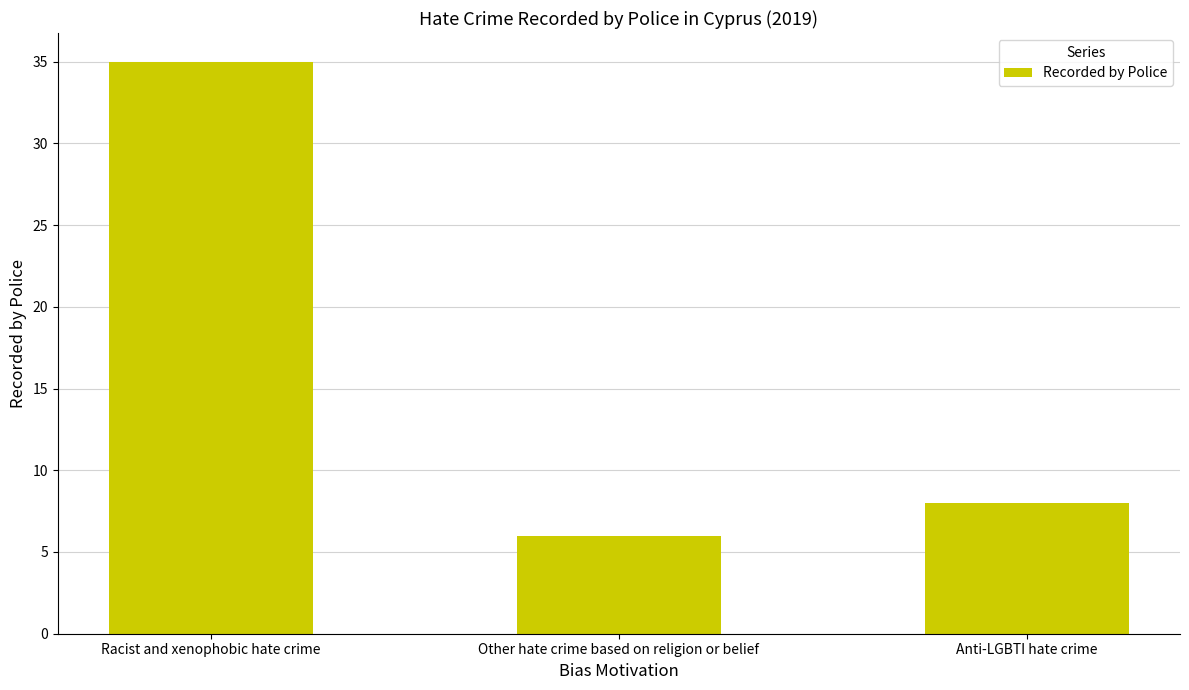

Where does the data first go above 8?

Racist and xenophobic hate crime